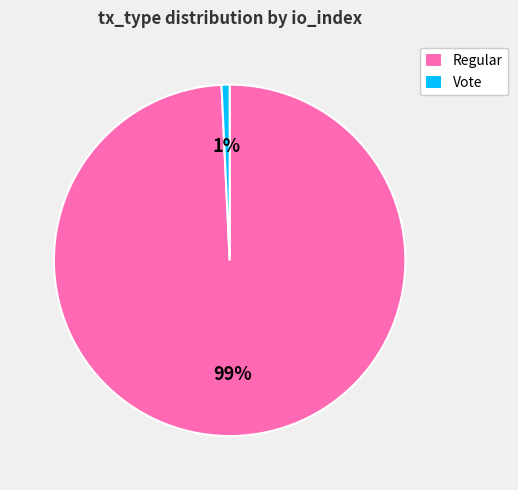

Rank the categories by value from highest to lowest.

Regular, Vote